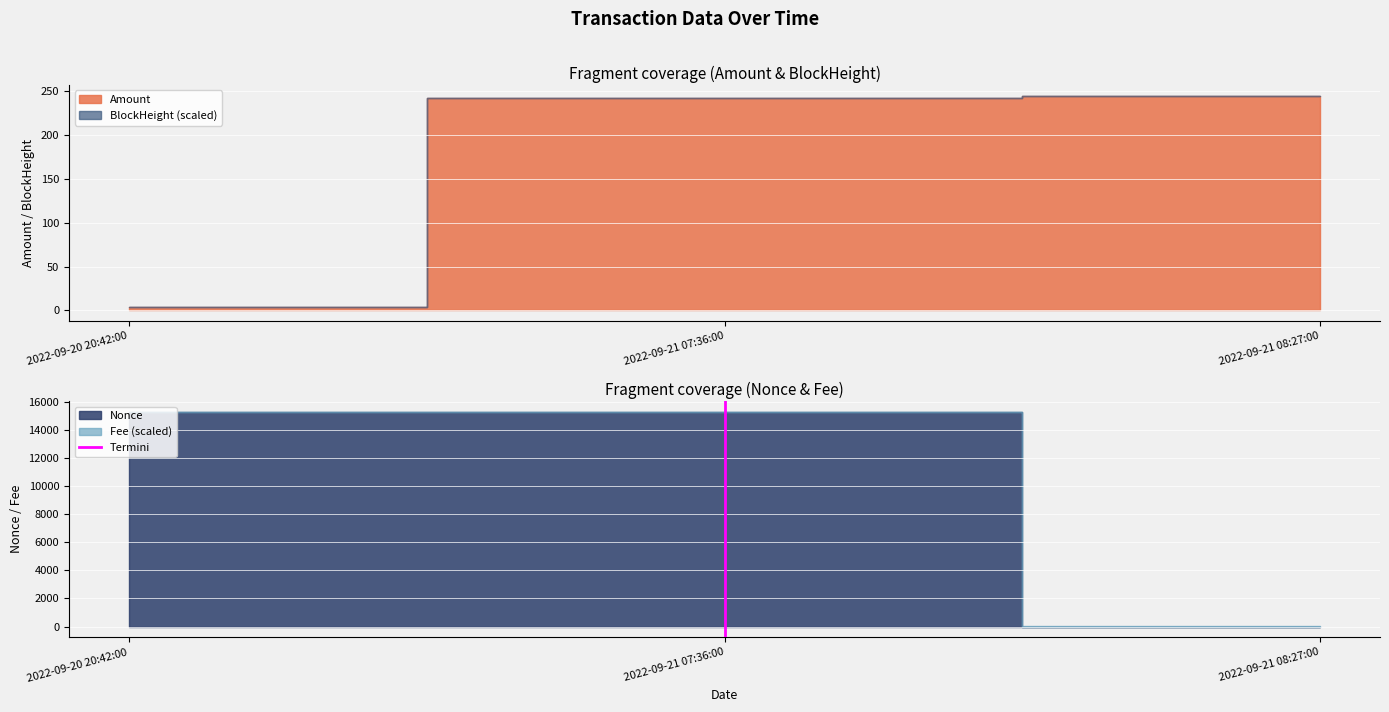

How many lines are shown in the chart?

1